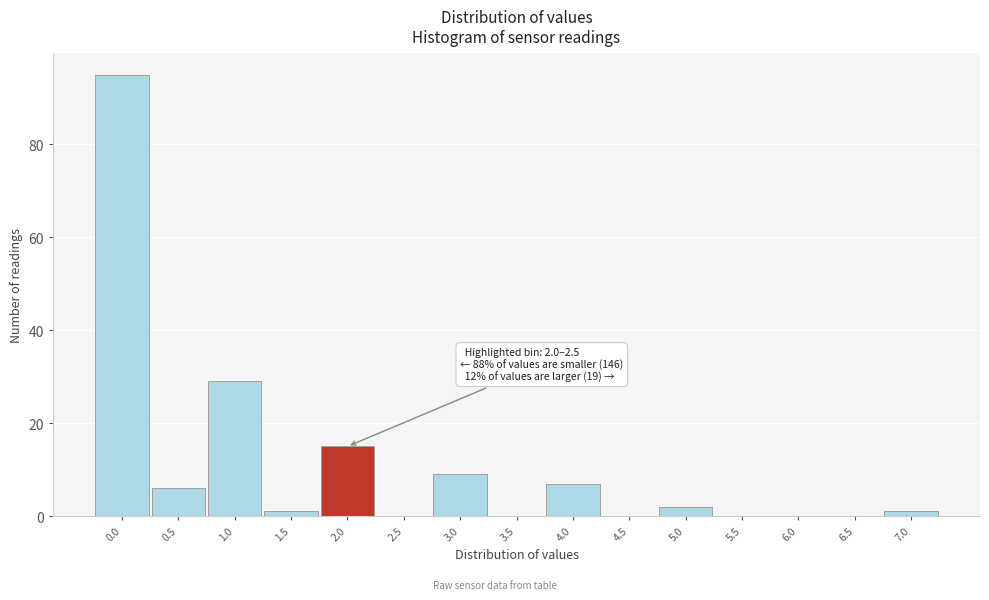

Reading left to right, list all the values displayed in this chart.

0.0=95	0.5=6	1.0=29	1.5=1	2.0=15	2.5=0	3.0=9	3.5=0	4.0=7	4.5=0	5.0=2	5.5=0	6.0=0	6.5=0	7.0=1